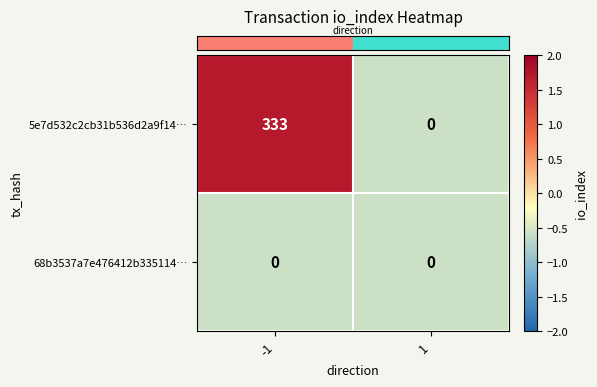

What is the difference between the highest and lowest values at -1?

333